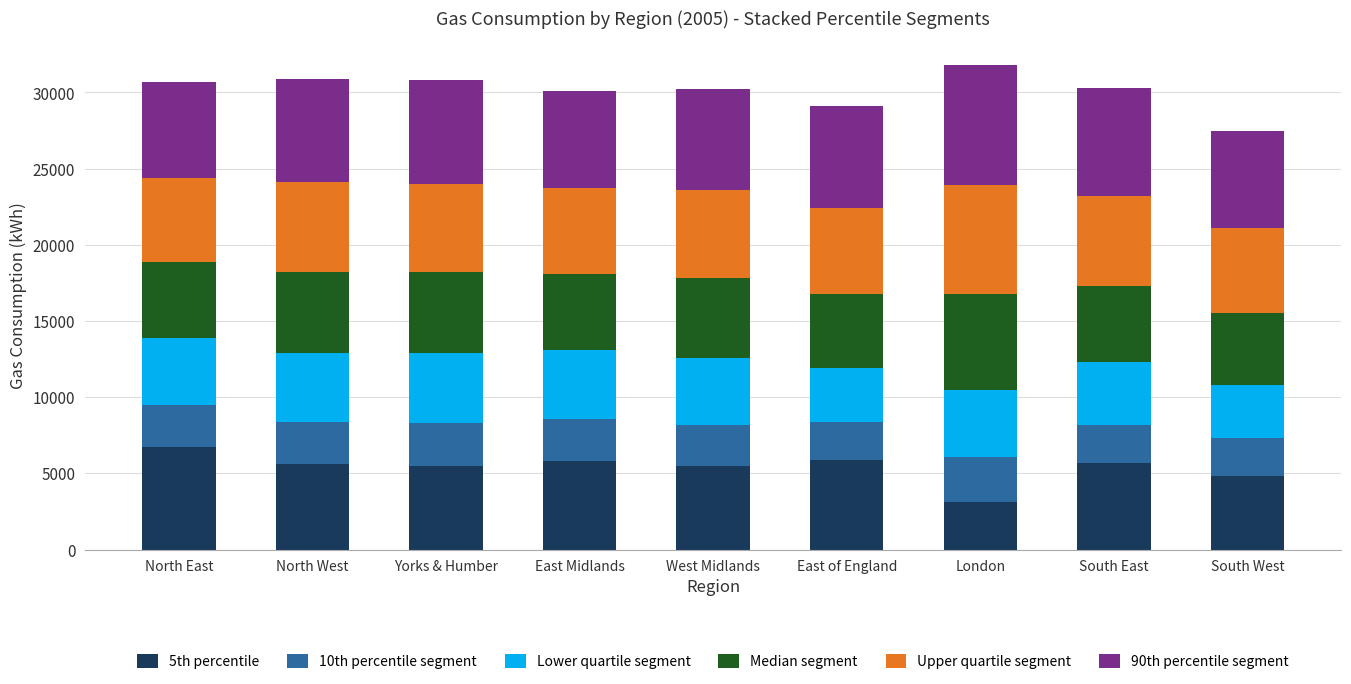

True or false: 5th percentile has a value of 3437 at West Midlands.

False